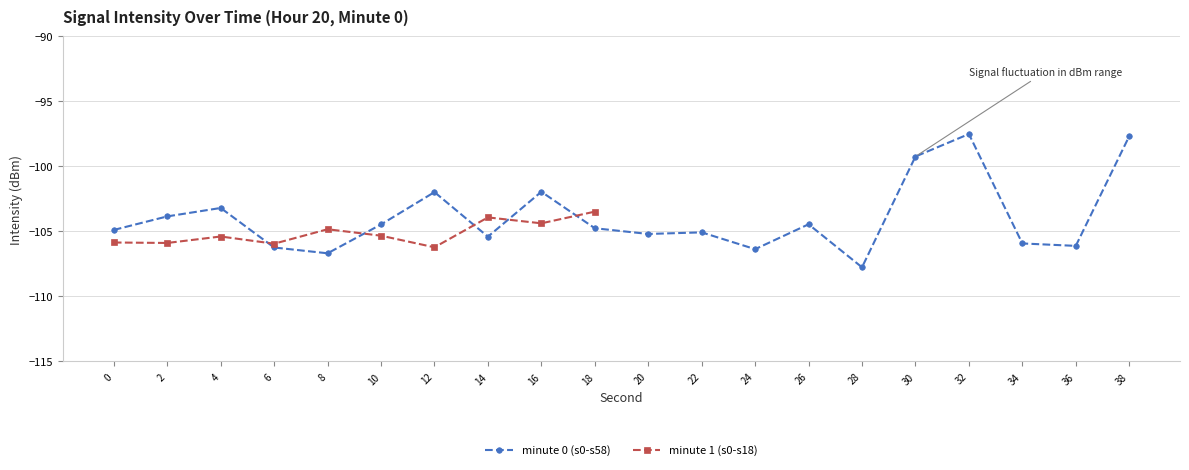

What is the approximate value of minute 1 (s0-s18) at 12?

-106.2